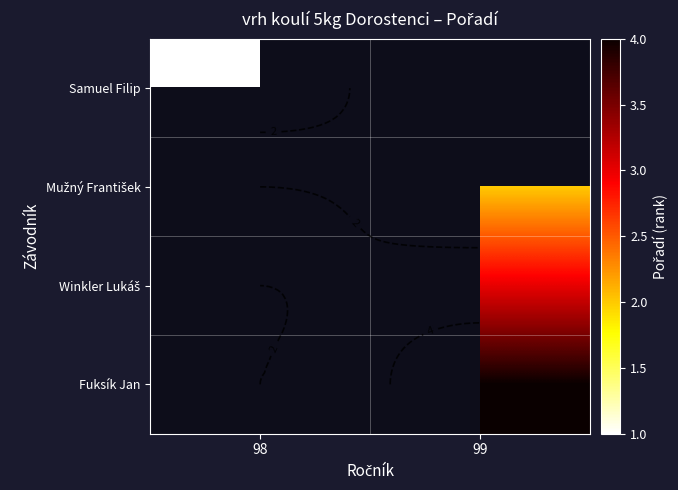

Which series has the largest range (max minus min)?

Samuel Filip